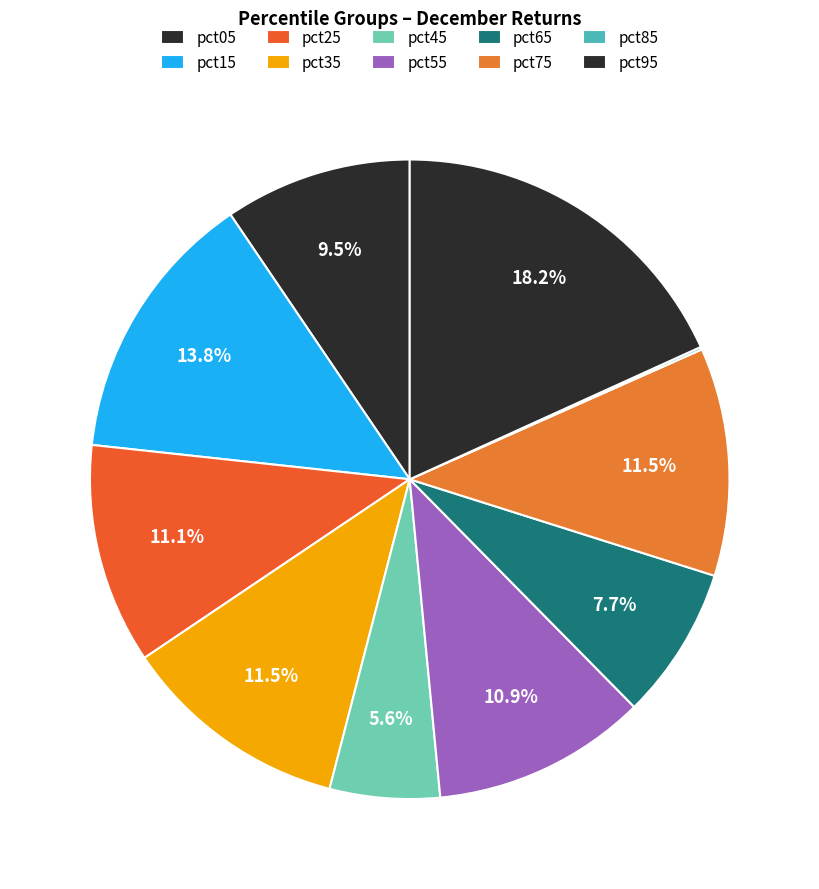

Which slice is the smallest?

pct85